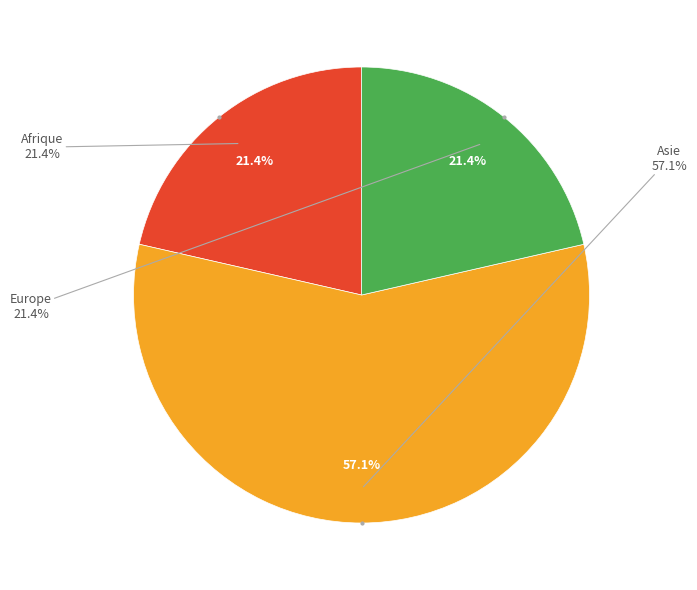

Which category has the smallest portion of the pie?

Afrique